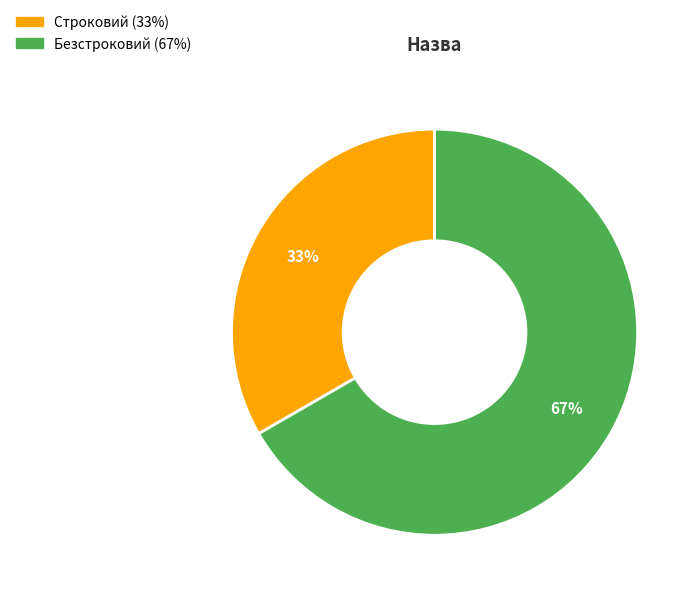

To the nearest percent, what is the average slice percentage?

50%